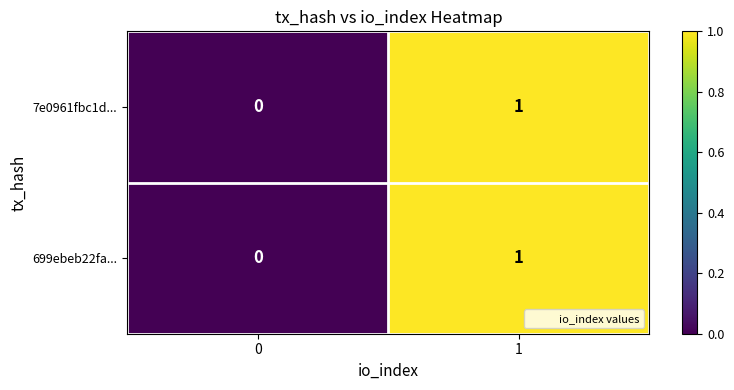

Rank the categories by 699ebeb22fa... value from highest to lowest.

1, 0